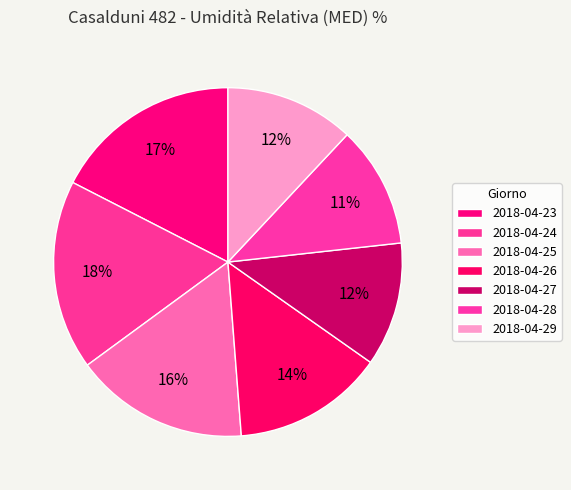

Count the number of slices in the pie.

7